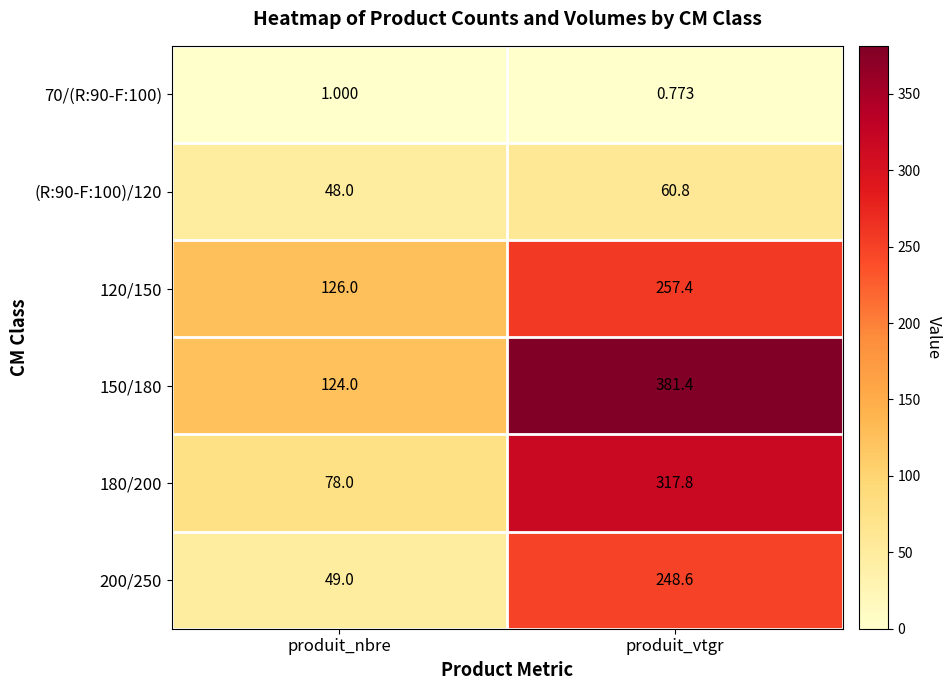

Which series has the largest total across all categories?

150/180